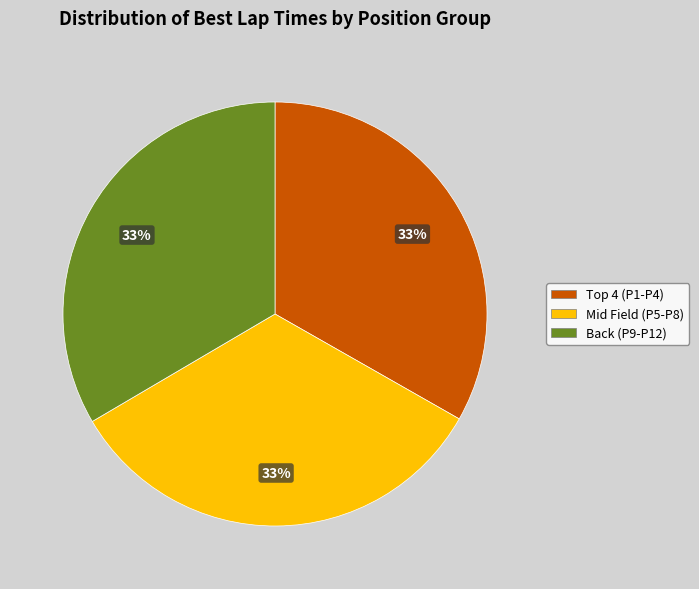

To the nearest percent, what portion does Back (P9-P12) represent?

33%